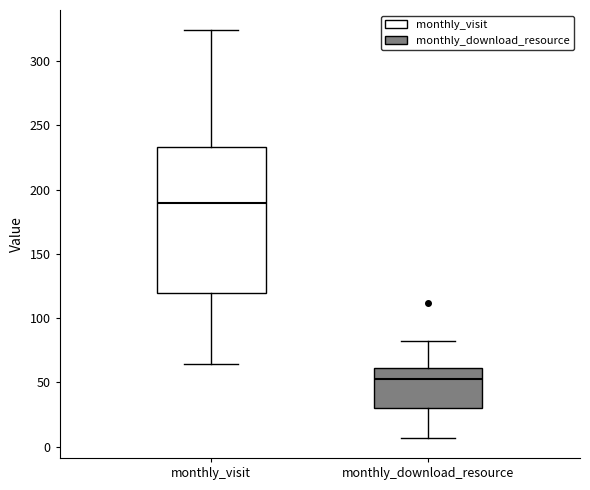

Reading left to right, read every box against the y-axis: the position of its median line, the range the box covers, and the ends of its whiskers. The values are not printed on the chart, so give them approximately, as read against the axis.

monthly_visit: median 190, box 120 to 235, whiskers 65 to 325
monthly_download_resource: median 55, box 30 to 60, whiskers 5 to 80